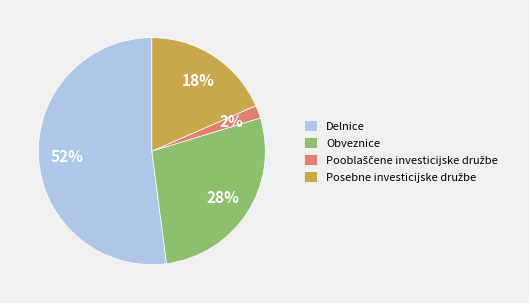

Which has a higher value, Obveznice or Delnice?

Delnice